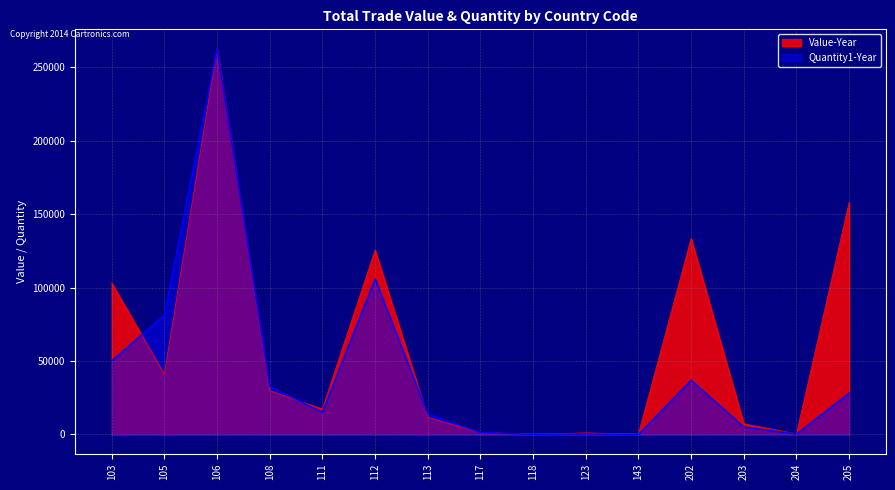

In Value-Year, how many points are lower than both neighbors (excluding endpoints)?

5